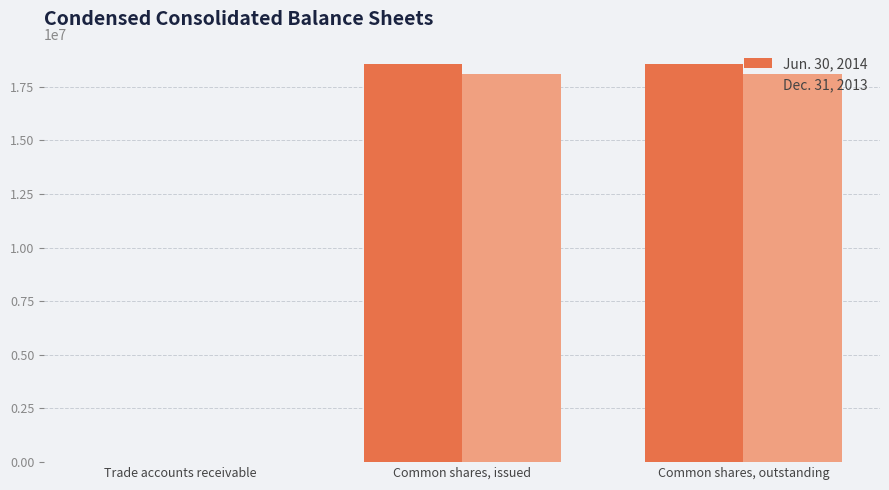

Reading right to left, list all the values displayed in this chart.

Jun. 30, 2014: Common shares, outstanding=18534625	Common shares, issued=18534625	Trade accounts receivable=8971
Dec. 31, 2013: Common shares, outstanding=18102335	Common shares, issued=18102335	Trade accounts receivable=9111